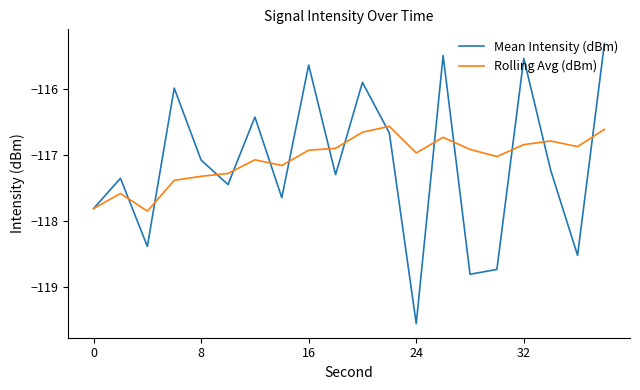

What is the minimum value for Mean Intensity (dBm)?

-119.6